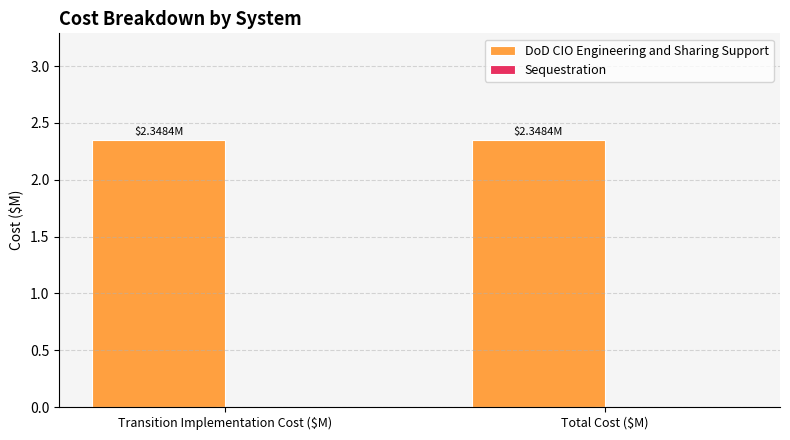

What is the average value of the DoD CIO Engineering and Sharing Support series?

2.3